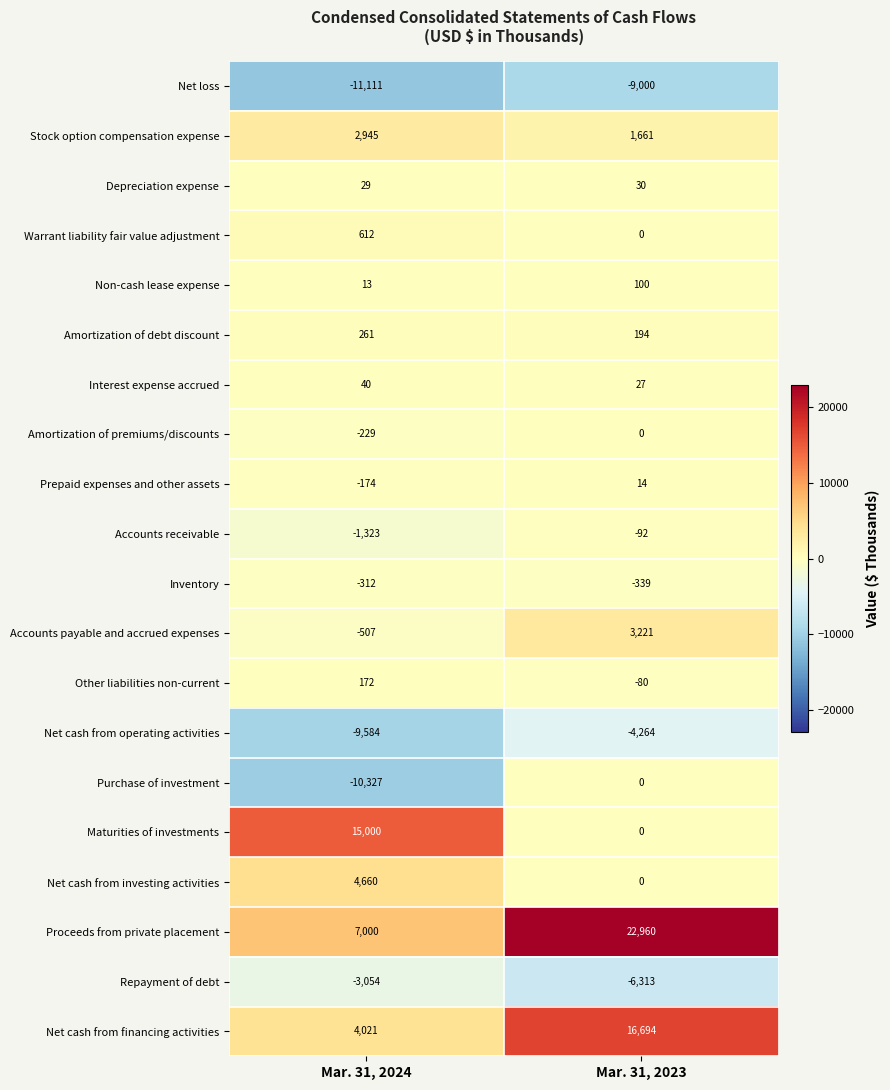

What is the difference between the Repayment of debt values at Mar. 31, 2023 and Mar. 31, 2024?

3259